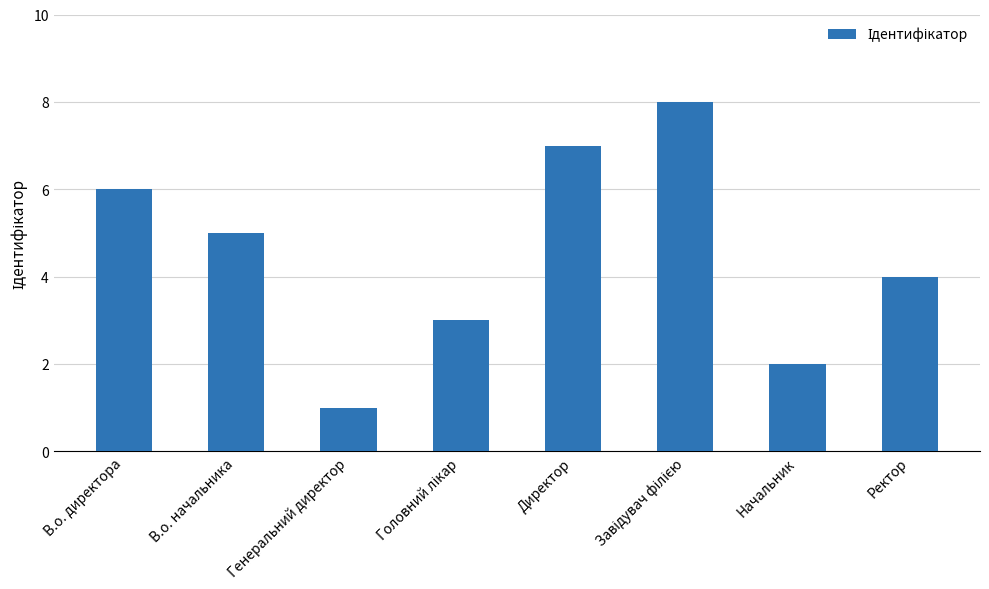

Reading left to right, list all the values displayed in this chart.

6	5	1	3	7	8	2	4